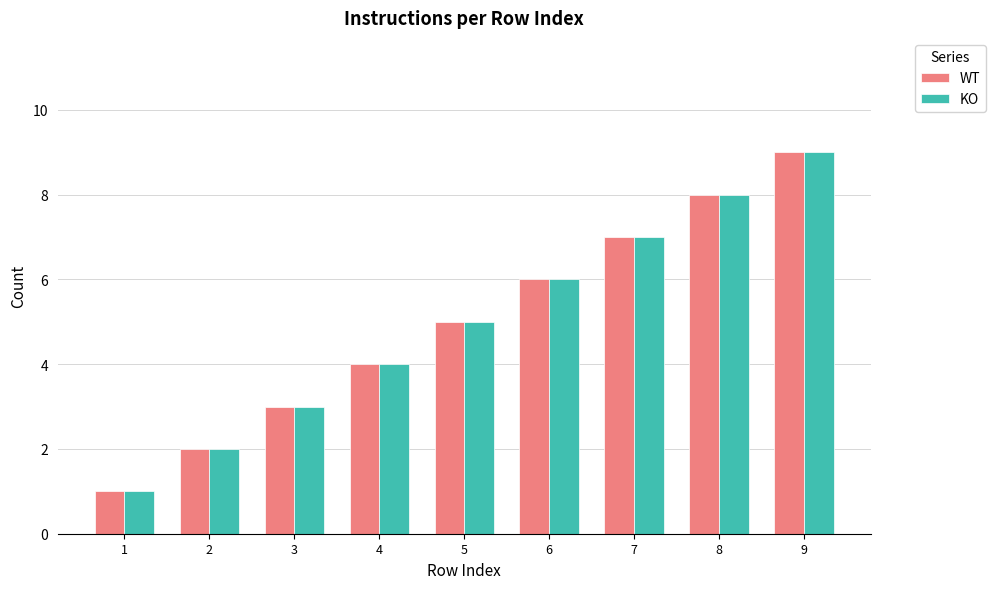

True or false: WT has a value of 6 at 6.

True